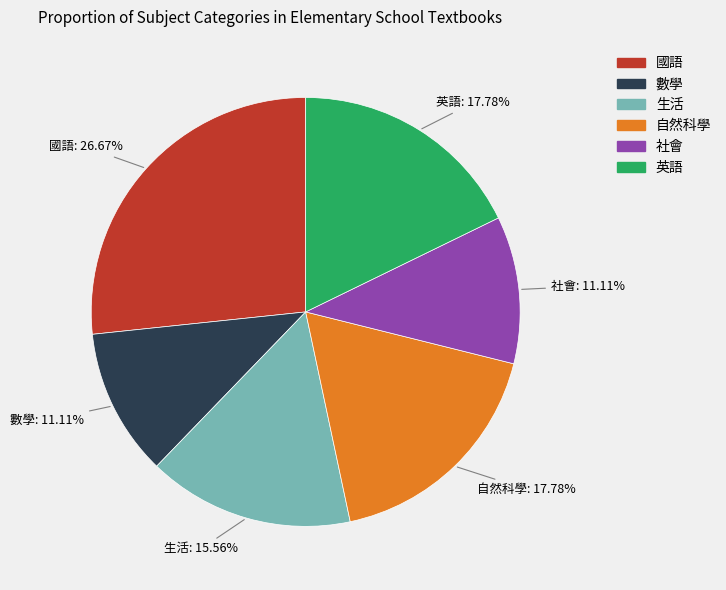

How many slices are in this pie chart?

6